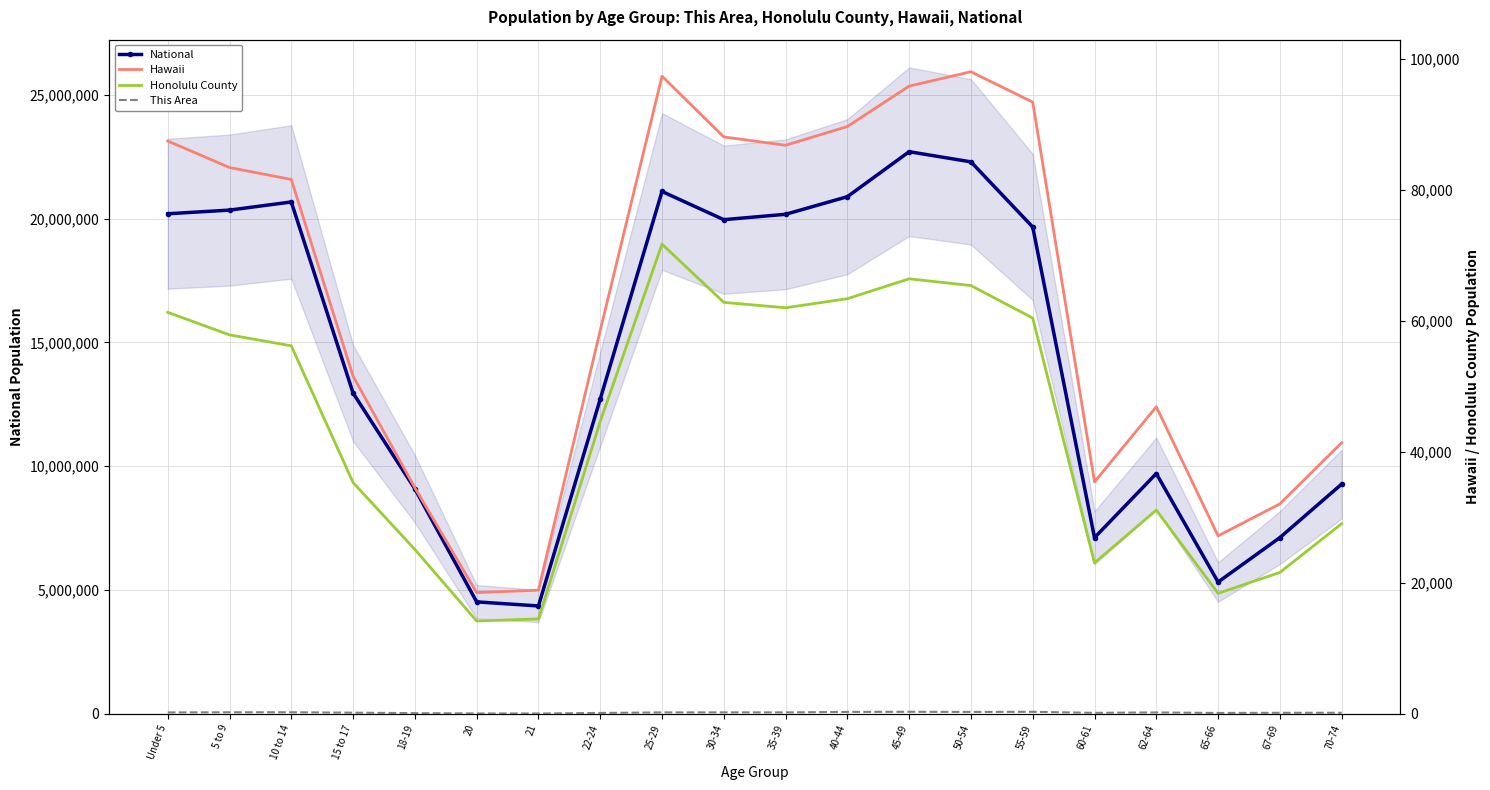

Which series has the widest spread of values?

National